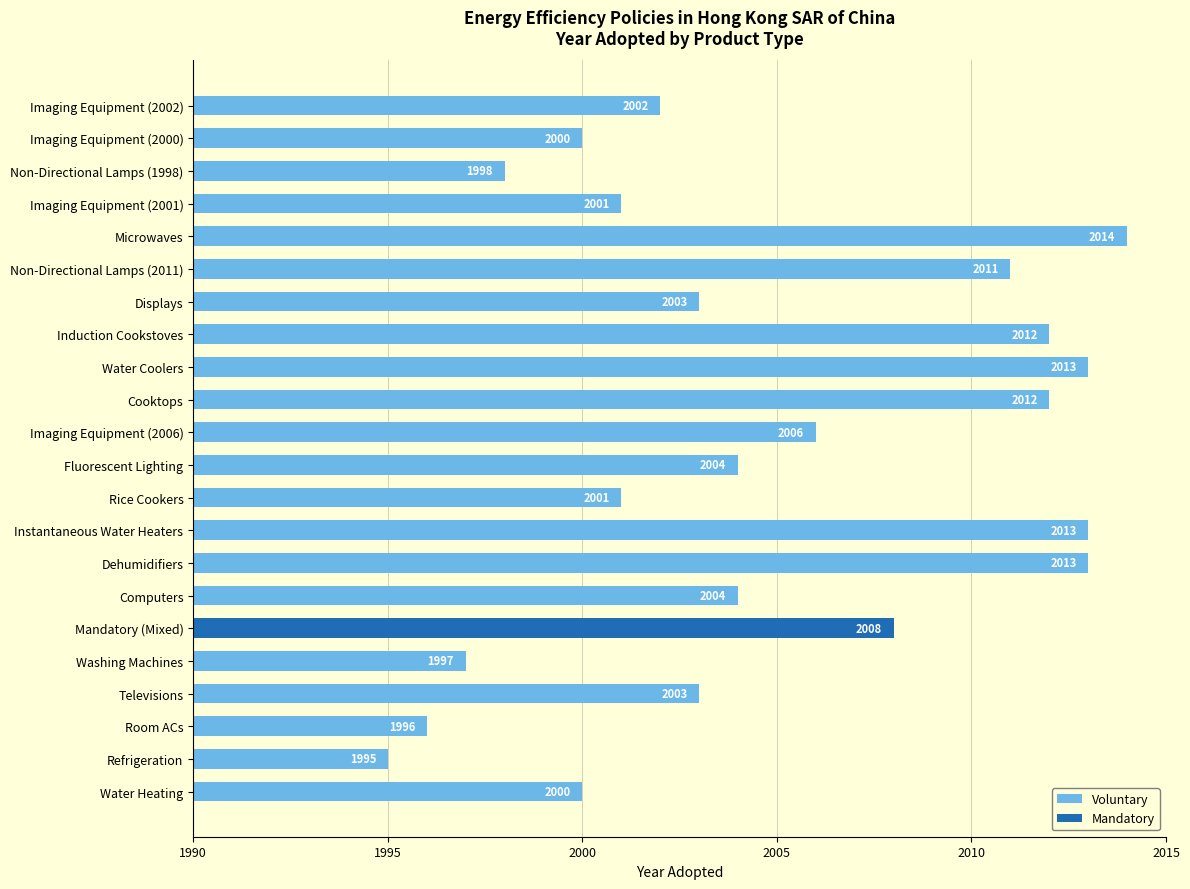

Is it true that the value at Water Heating is 7?

False